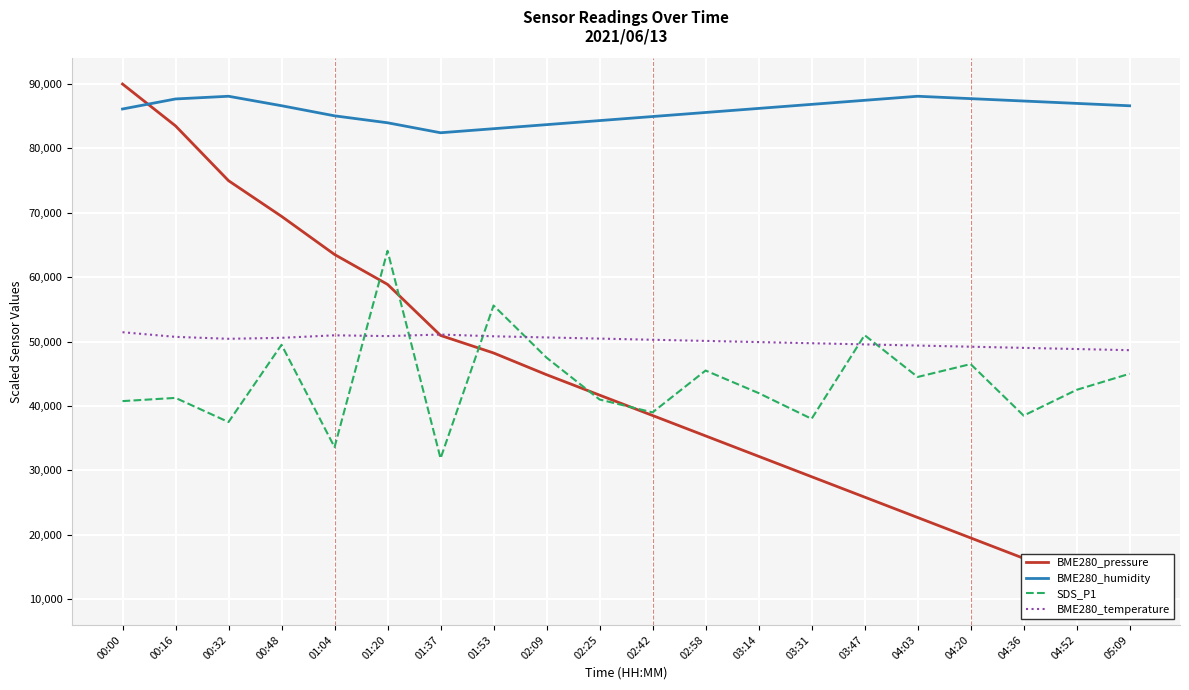

What is the total value across all series at 01:20?

257810.5